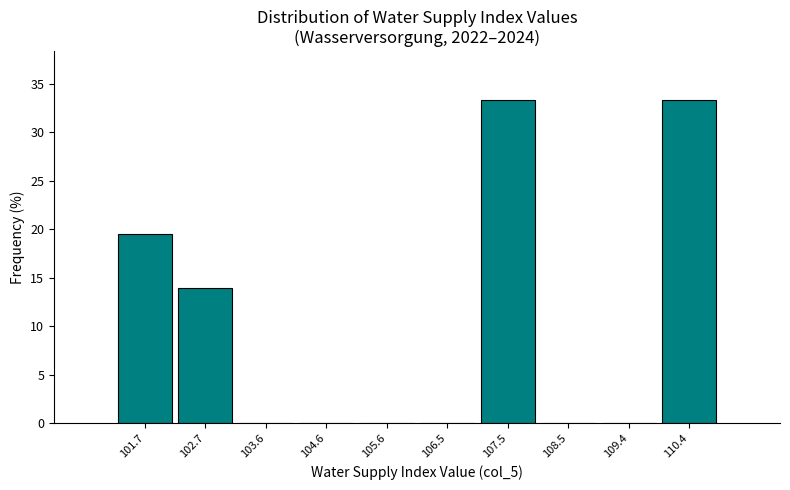

Reading left to right, transcribe this chart: for each bar, give the range it covers on the x-axis and its height. Neither the bar edges nor the heights are printed on the chart, so give them approximately, as read against the axes.

101.20 to 102.17: 19.5
102.17 to 103.14: 14.0
103.14 to 104.11: 0
104.11 to 105.08: 0
105.08 to 106.05: 0
106.05 to 107.02: 0
107.02 to 107.99: 33.5
107.99 to 108.96: 0
108.96 to 109.93: 0
109.93 to 110.90: 33.5